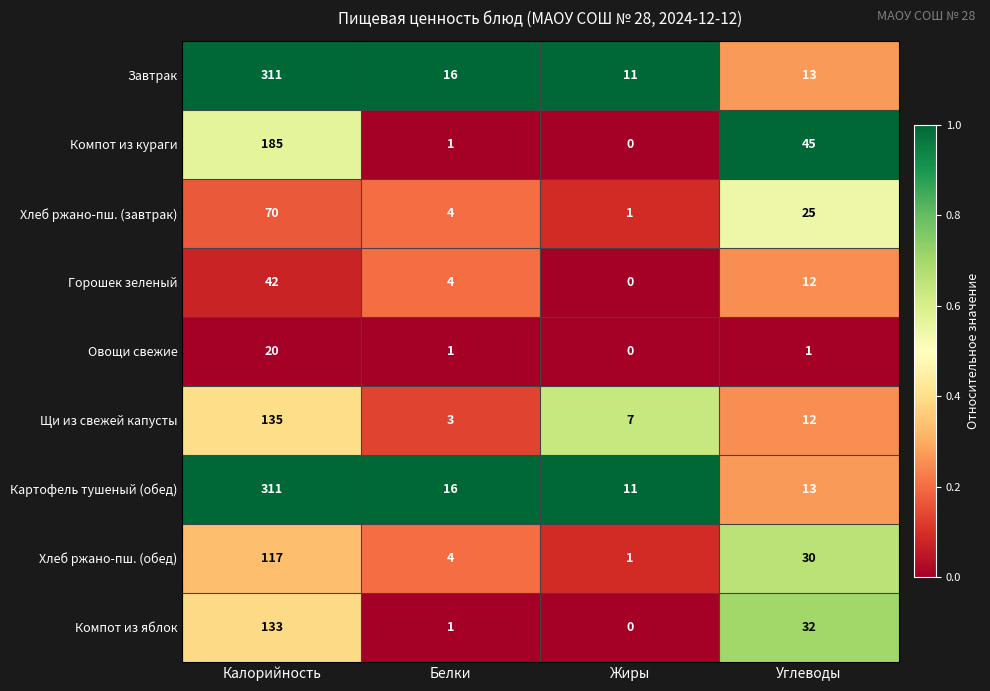

What is the difference between the maximum and minimum values in the Завтрак series?

300